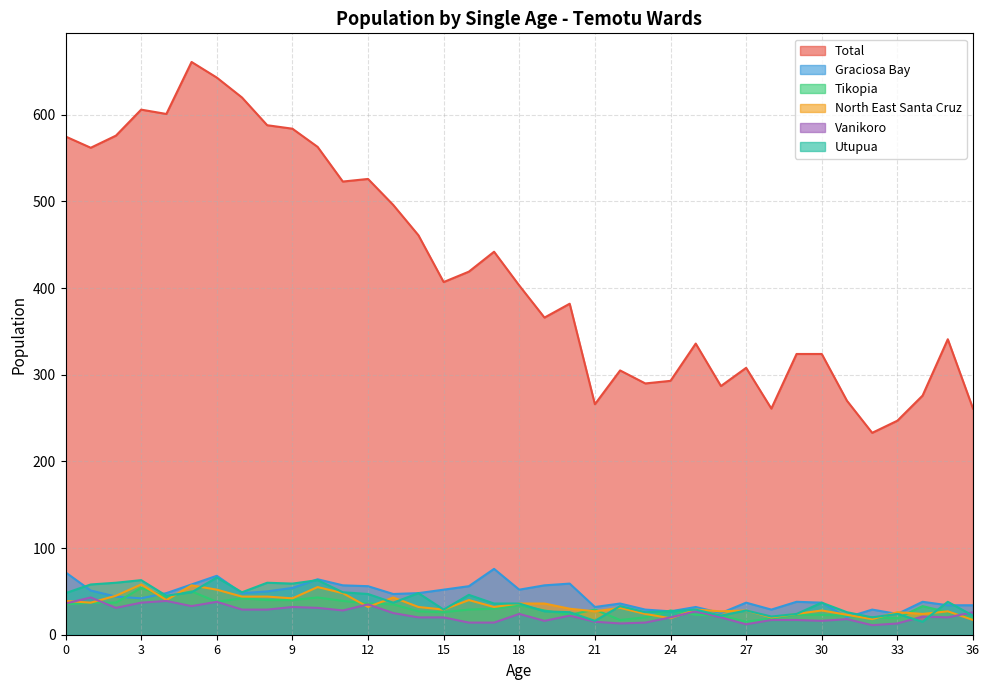

What is the spread (max minus min) of values at 30?

308